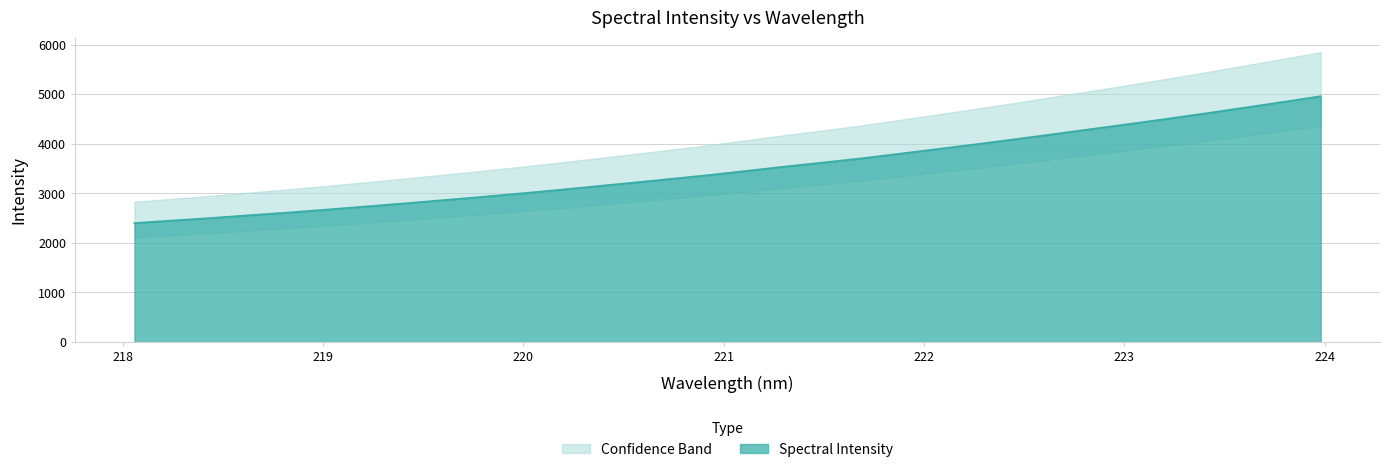

What is the value of the 2nd point from the left?

2448.8